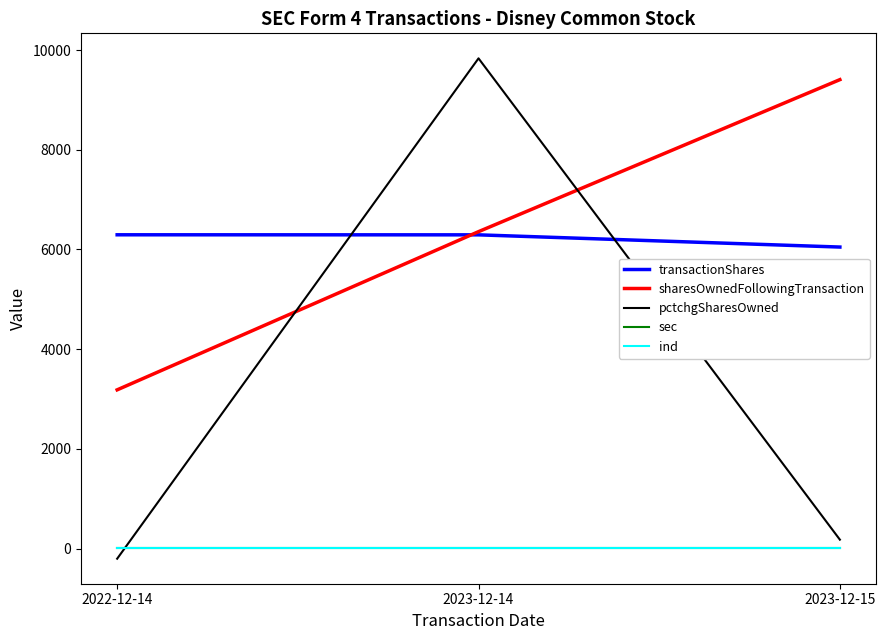

Which label corresponds to the largest value in the chart?

2023-12-14